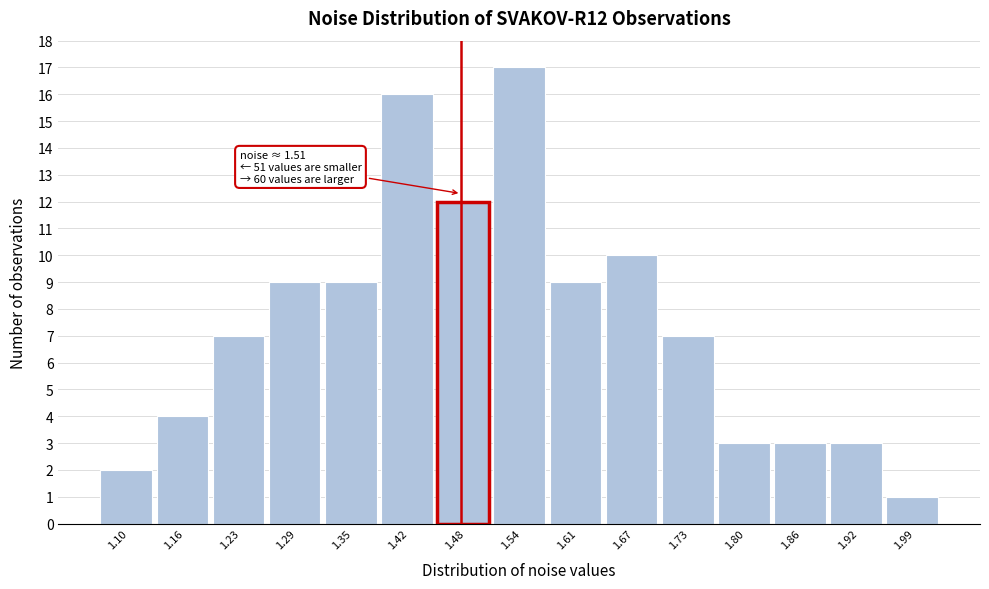

Reading left to right, list all the values displayed in this chart.

2	4	7	9	9	16	12	17	9	10	7	3	3	3	1